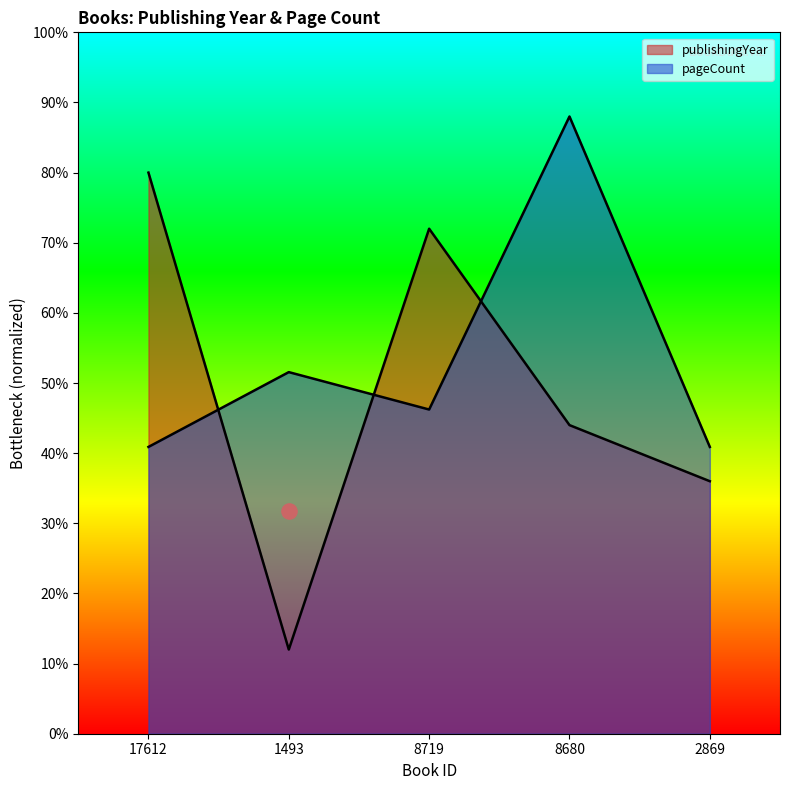

At how many categories does at least one series exceed 34?

5